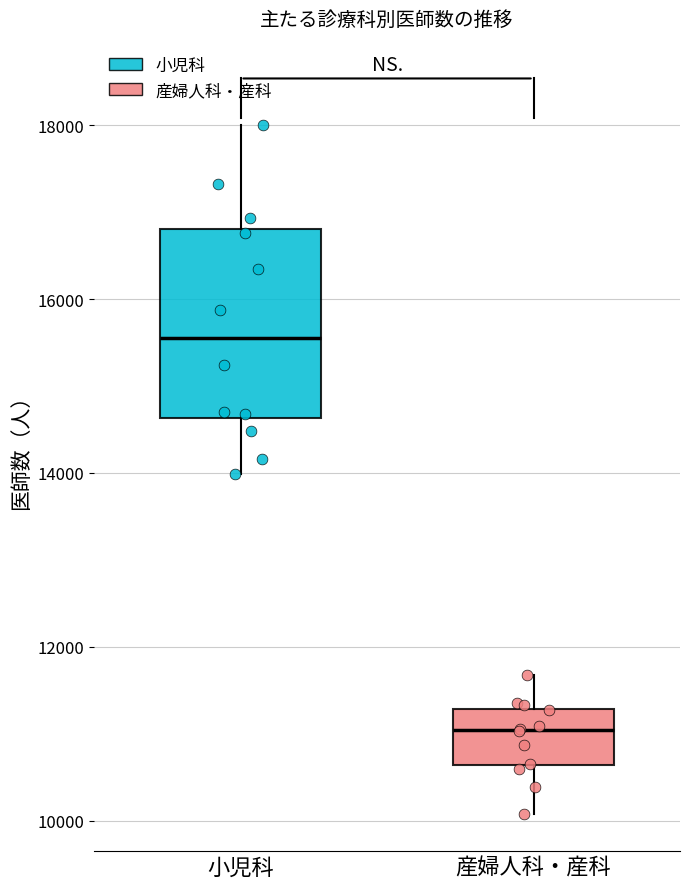

Which box has the highest median line?

小児科